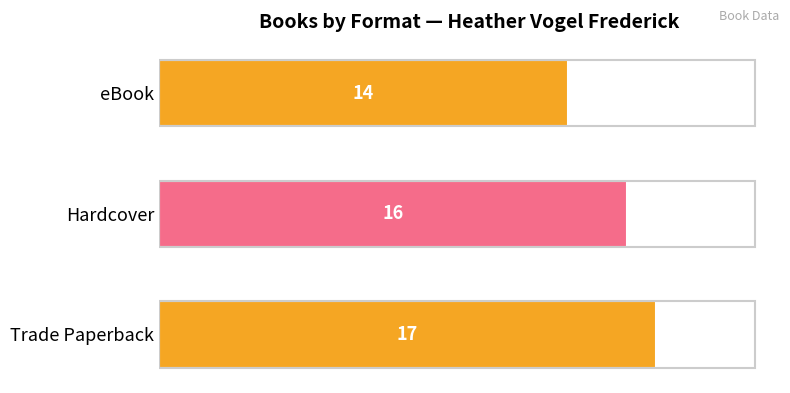

Reading bottom to top, extract all data points from this chart.

Trade Paperback=17	Hardcover=16	eBook=14